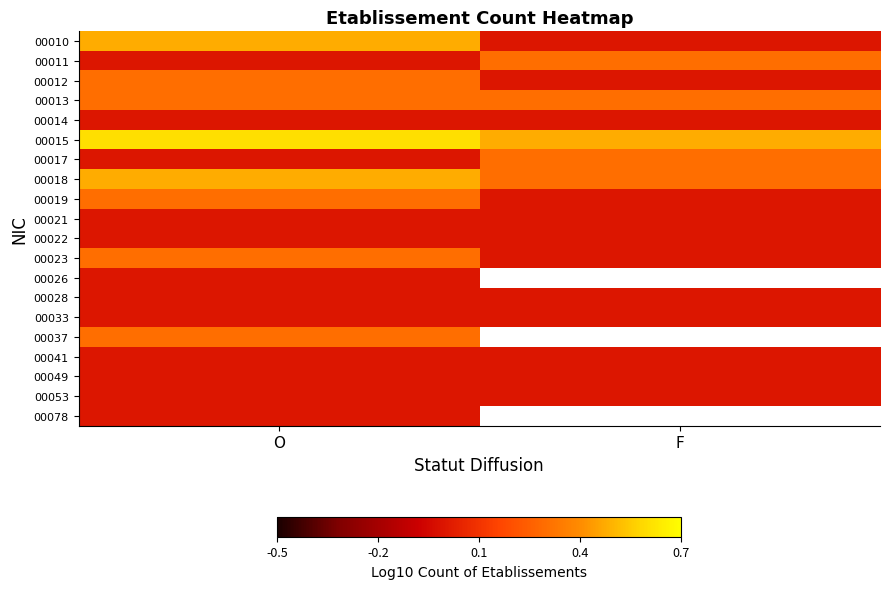

Which series has the largest total across all categories?

00015